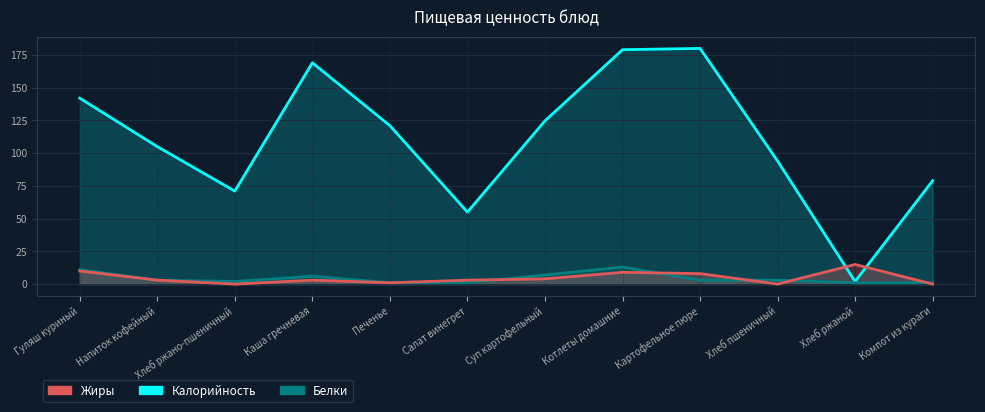

Is the value of Белки at Суп картофельный greater than the value of Калорийность at Салат винегрет?

No